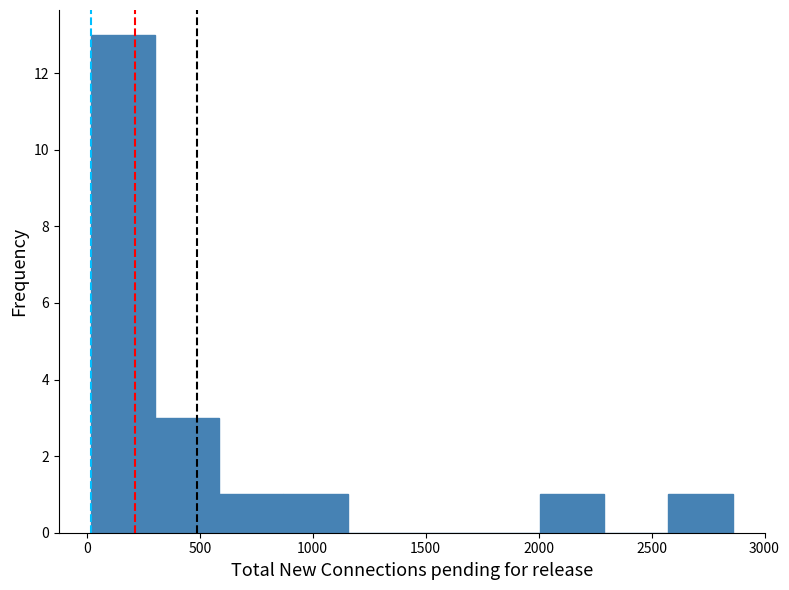

Reading left to right, list every bar in this chart as the range it spans on the x-axis followed by its height. Neither the bar edges nor the heights are printed on the chart, so give them approximately, as read against the axes.

0 to 300: 13
300 to 600: 3
600 to 850: 1
850 to 1150: 1
1150 to 1450: 0
1450 to 1700: 0
1700 to 2000: 0
2000 to 2300: 1
2300 to 2550: 0
2550 to 2850: 1